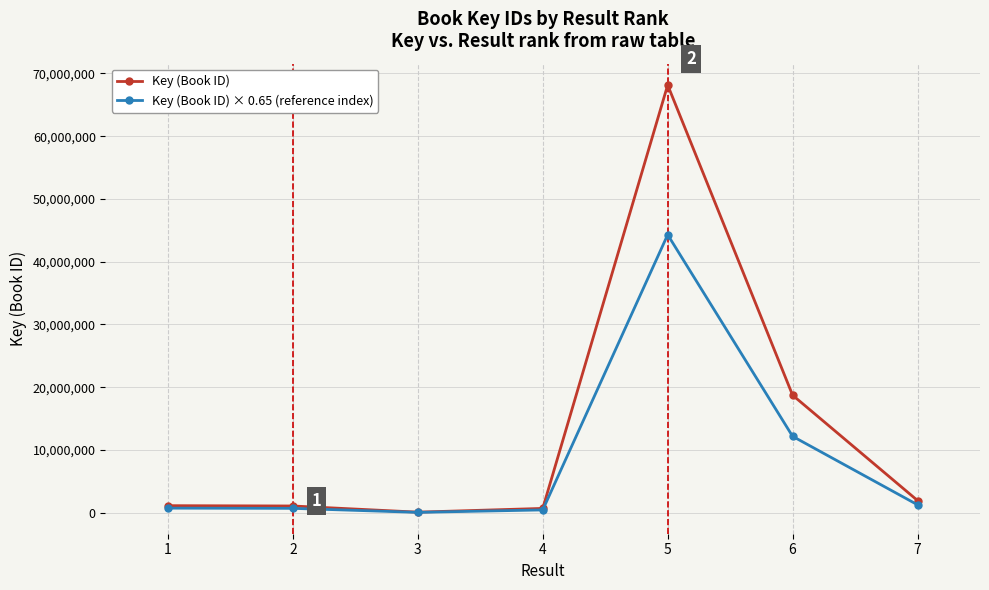

What is the greatest value displayed?

68156906.0